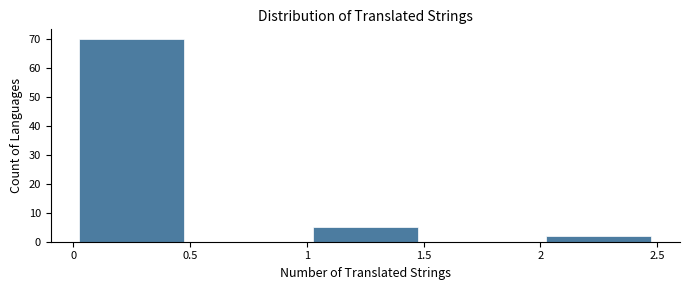

What is the height of the bar covering 2 to 2.5 on the x-axis? The values are not printed on the chart, so give them approximately, as read against the axis.

2